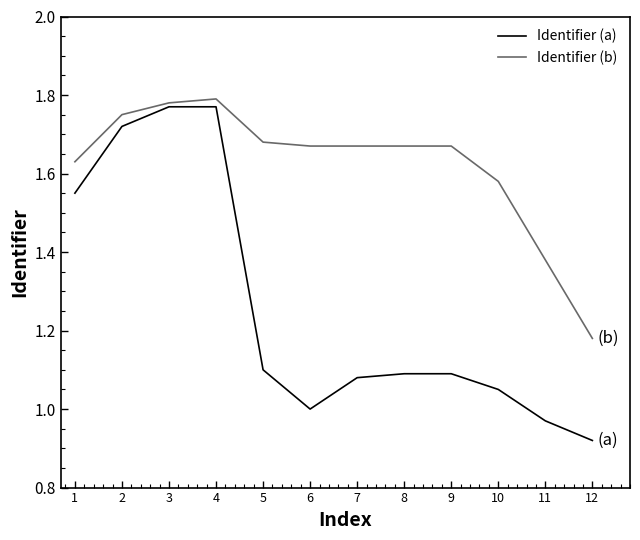

Which series has the largest total across all categories?

Identifier (b)